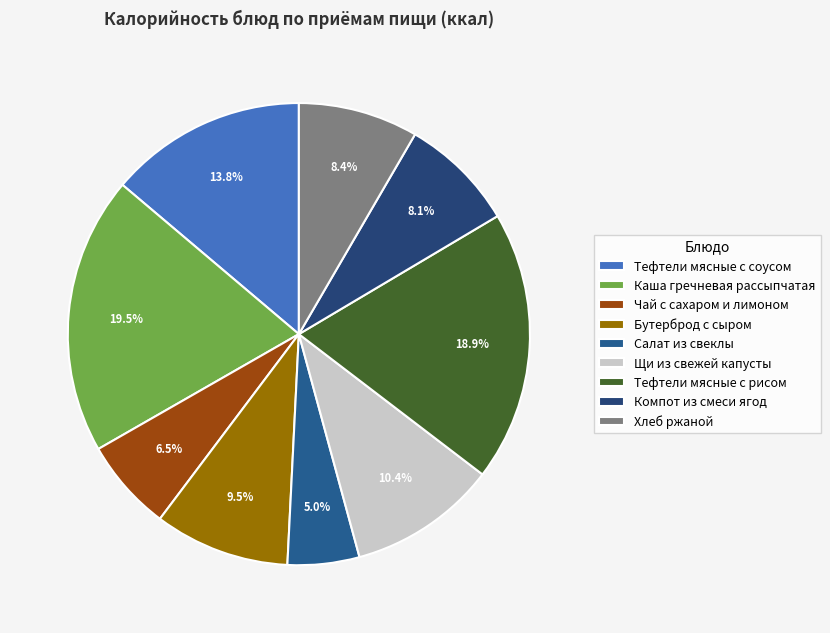

Rank the categories by value from lowest to highest.

Салат из свеклы, Чай с сахаром и лимоном, Компот из смеси ягод, Хлеб ржаной, Бутерброд с сыром, Щи из свежей капусты, Тефтели мясные с соусом, Тефтели мясные с рисом, Каша гречневая рассыпчатая